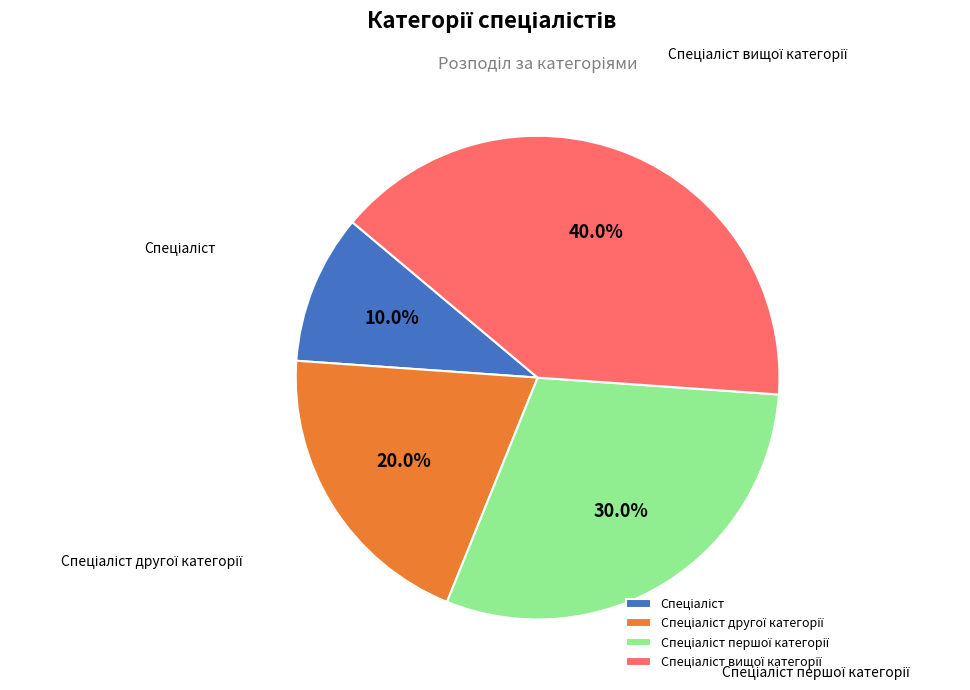

Does any single category account for the majority?

No